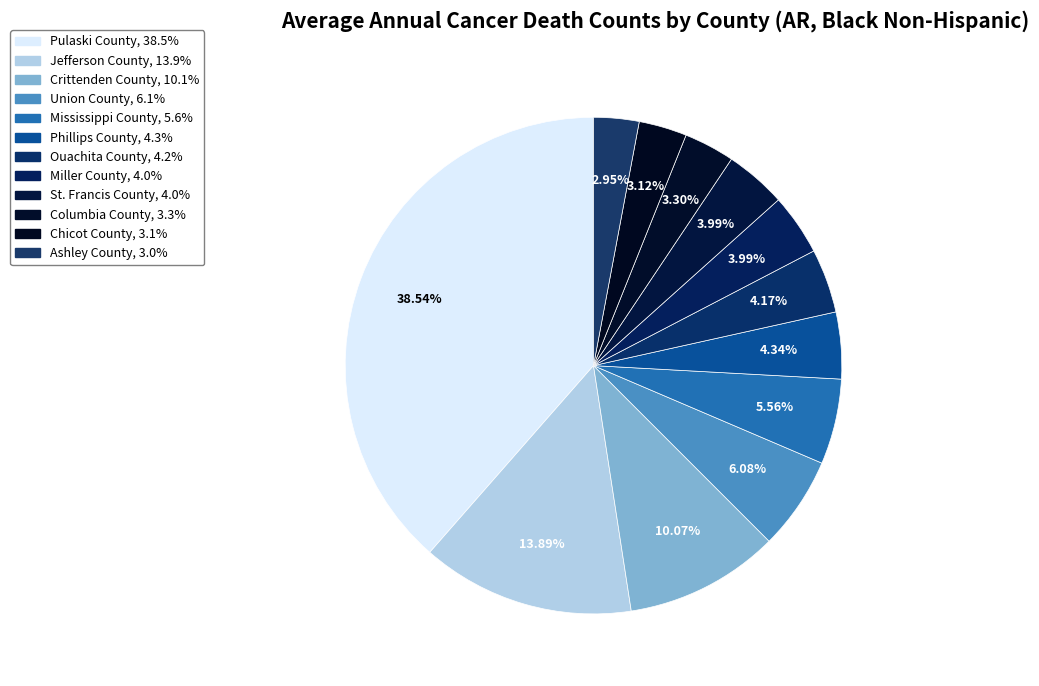

Count the number of slices in the pie.

12